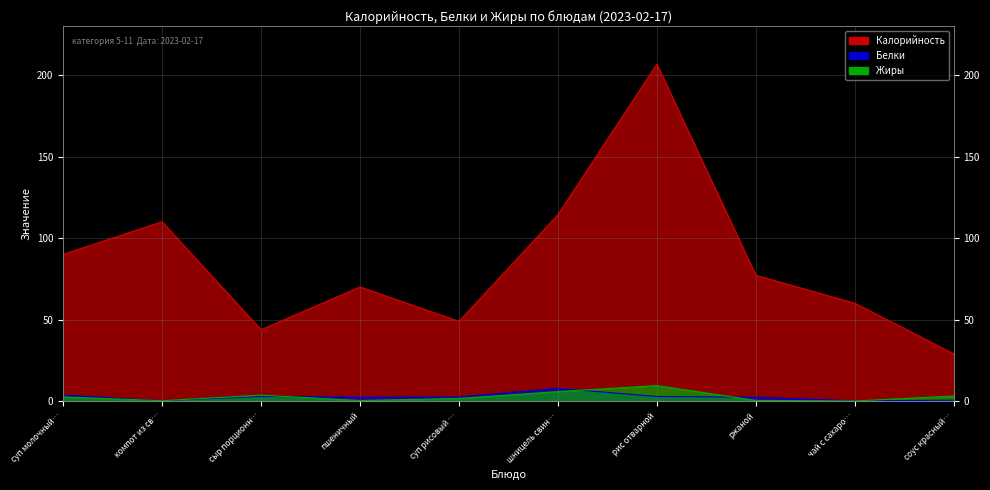

At шницель свин…, list the series in order from largest to smallest.

Калорийность, Белки, Жиры